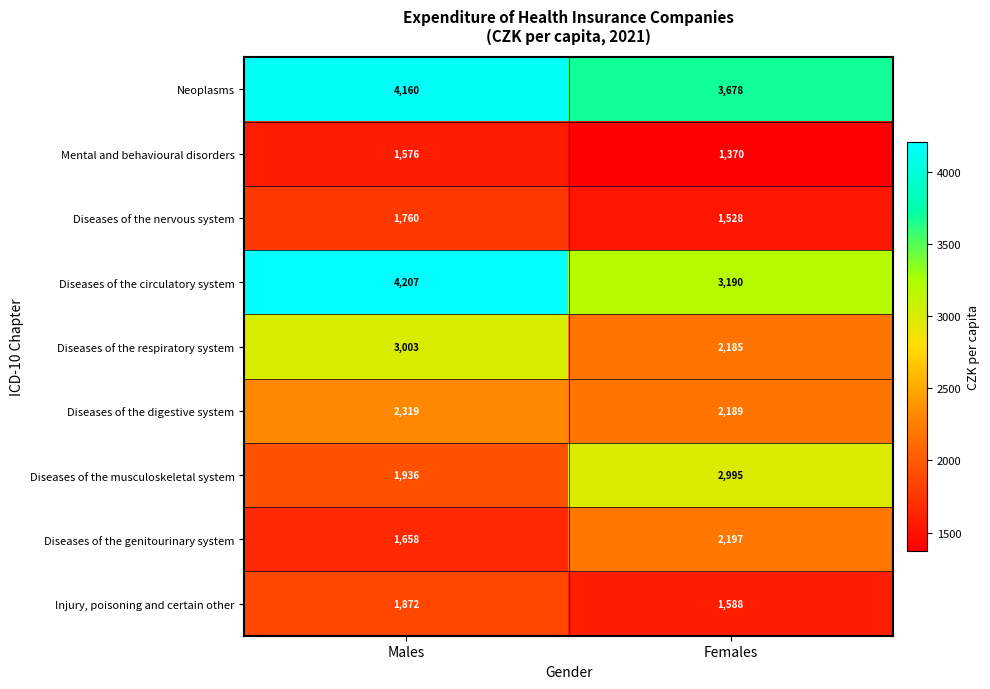

Which series changed the most between Males and Females?

Diseases of the musculoskeletal system